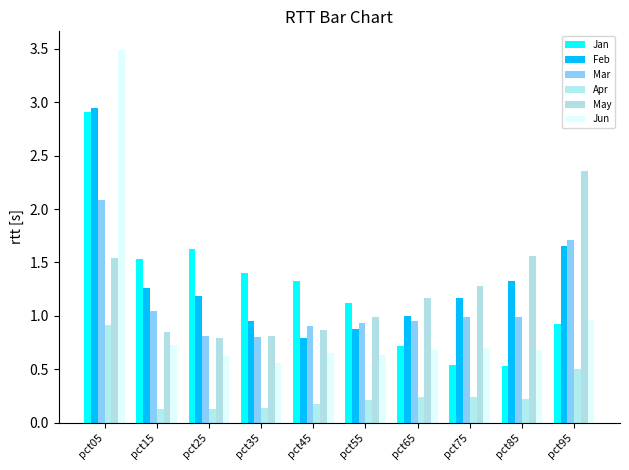

What is the value of the Jan bar at the 4th from the left?

1.4